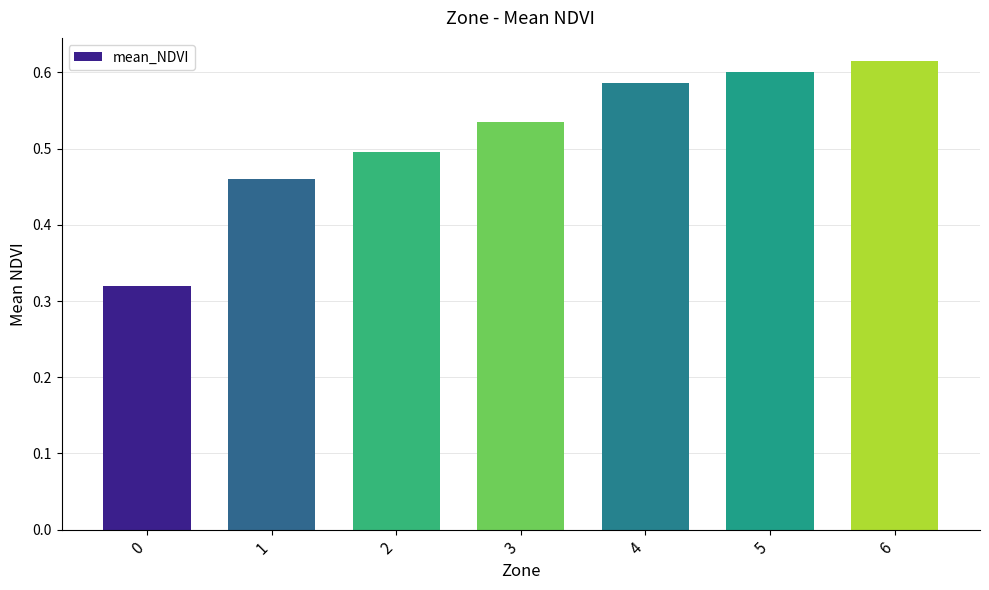

Count the values in the range 0 to 1.

7